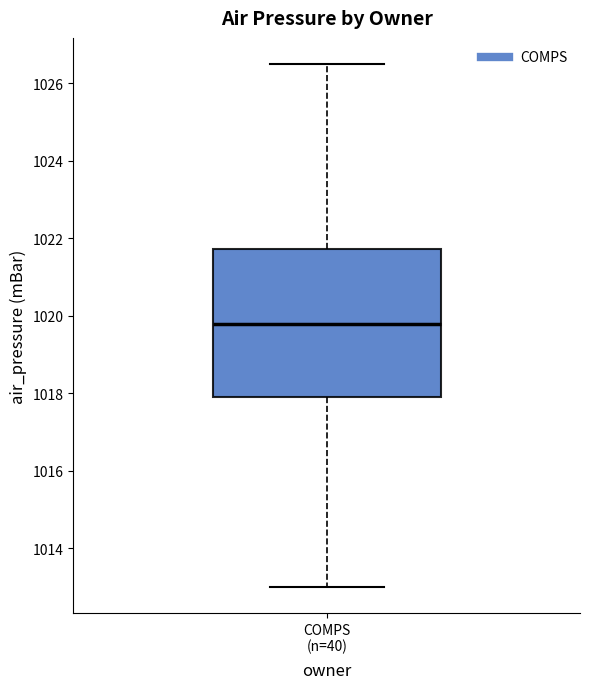

Transcribe this box plot: give where the median line is, the range the box spans, and where the two whiskers end, as read against the y-axis. The values are not printed on the chart, so give them approximately, as read against the axis.

median 1019.8, box 1018.0 to 1021.8, whiskers 1013.0 to 1026.6